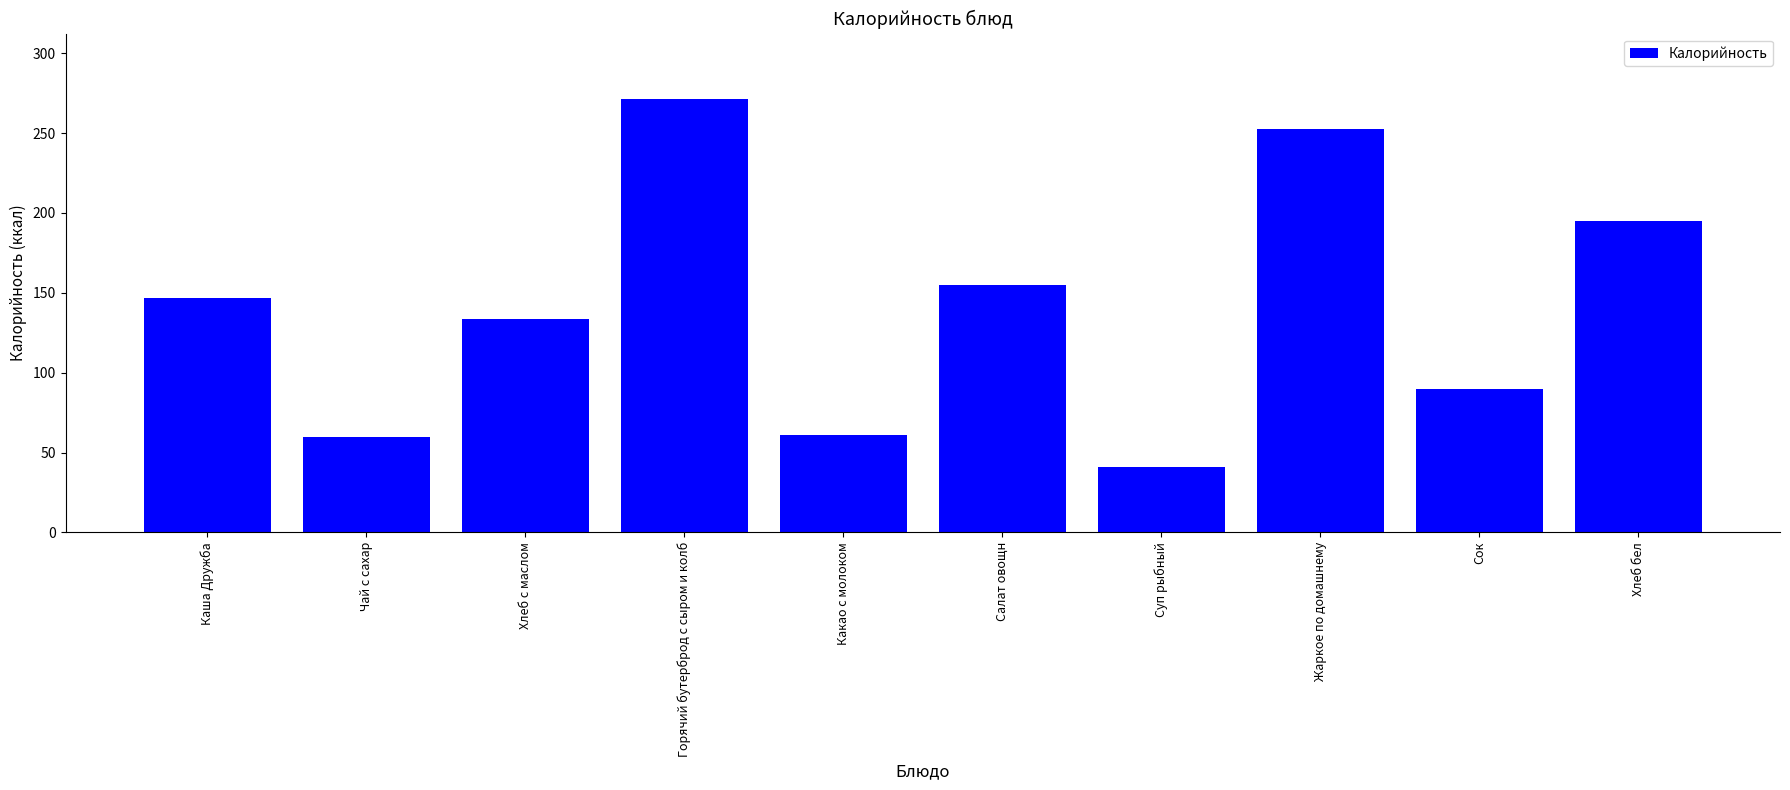

Is it true that the value at Чай с сахар is 60.0?

True